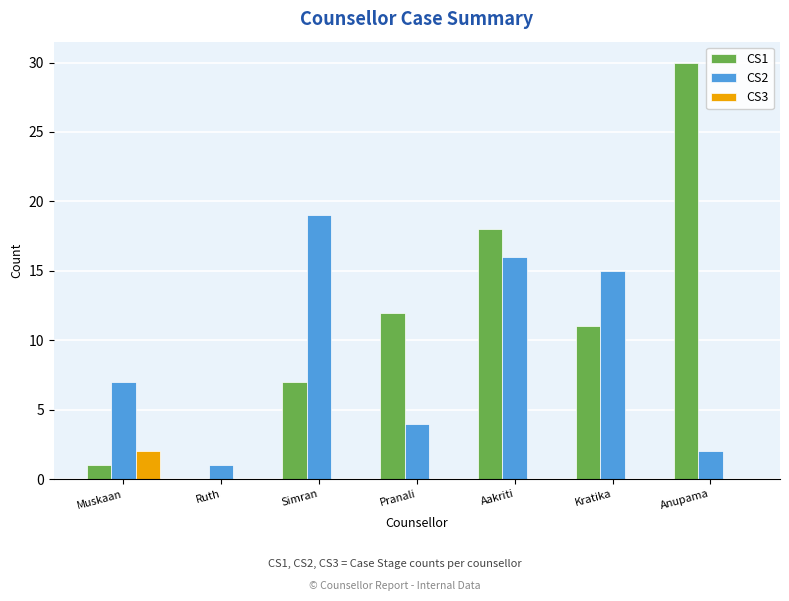

How many data points does each series have?

7